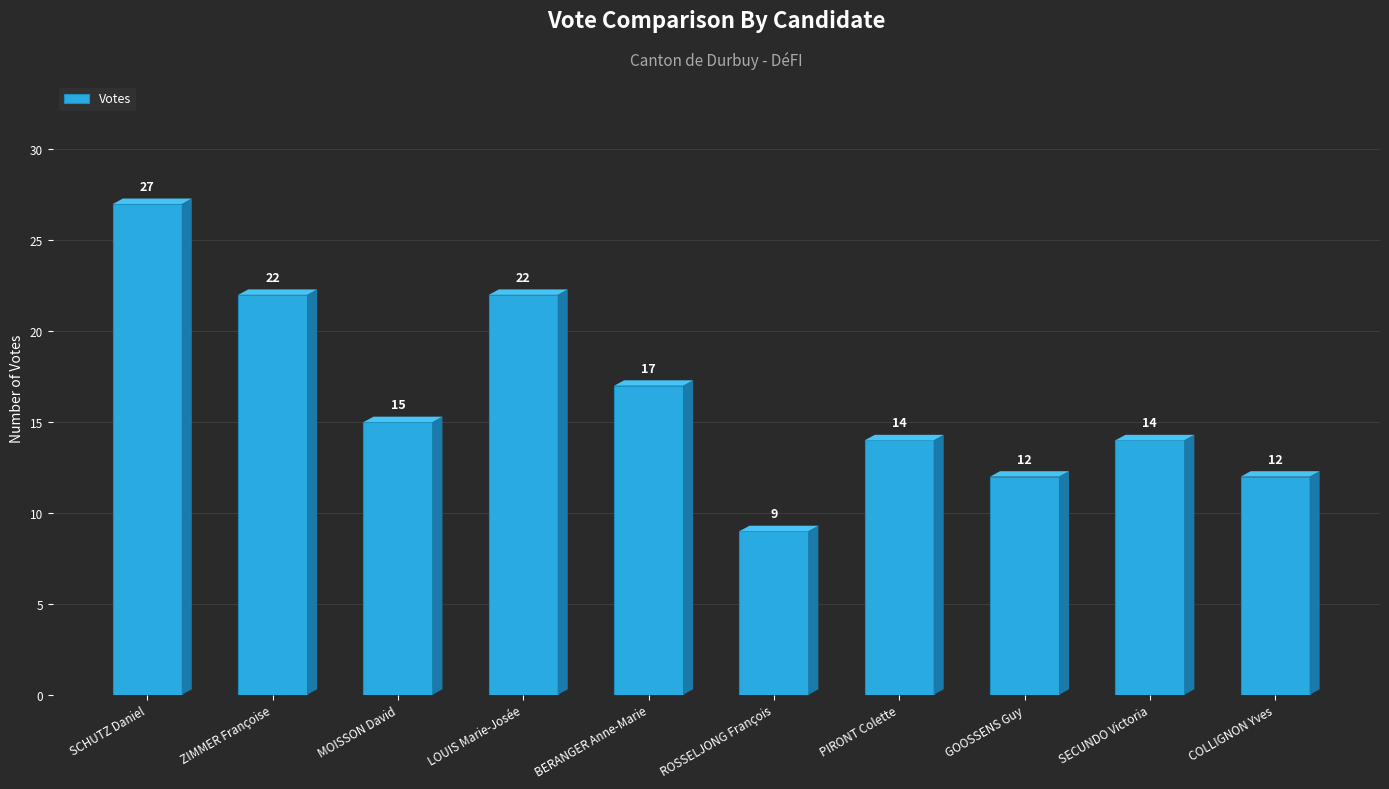

How many data points does each series have?

10